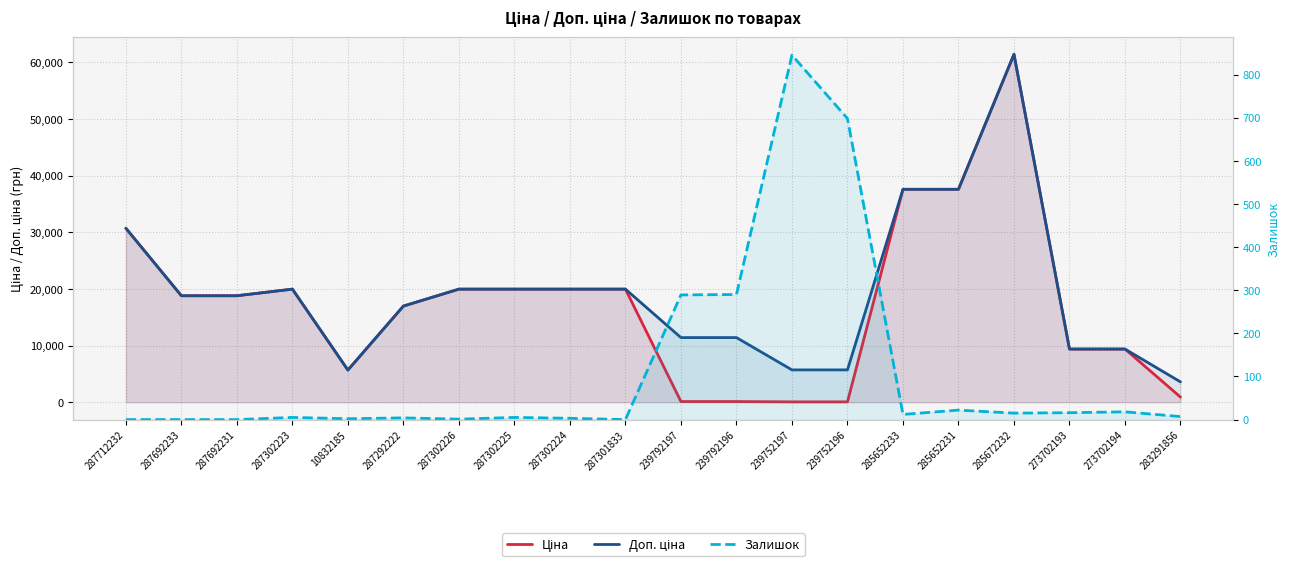

Rank the categories by Ціна value from highest to lowest.

285672232, 285652233, 285652231, 287712232, 287302223, 287302226, 287302225, 287302224, 287301833, 287692233, 287692231, 287292222, 273702193, 273702194, 10832185, 283291856, 239792197, 239792196, 239752197, 239752196